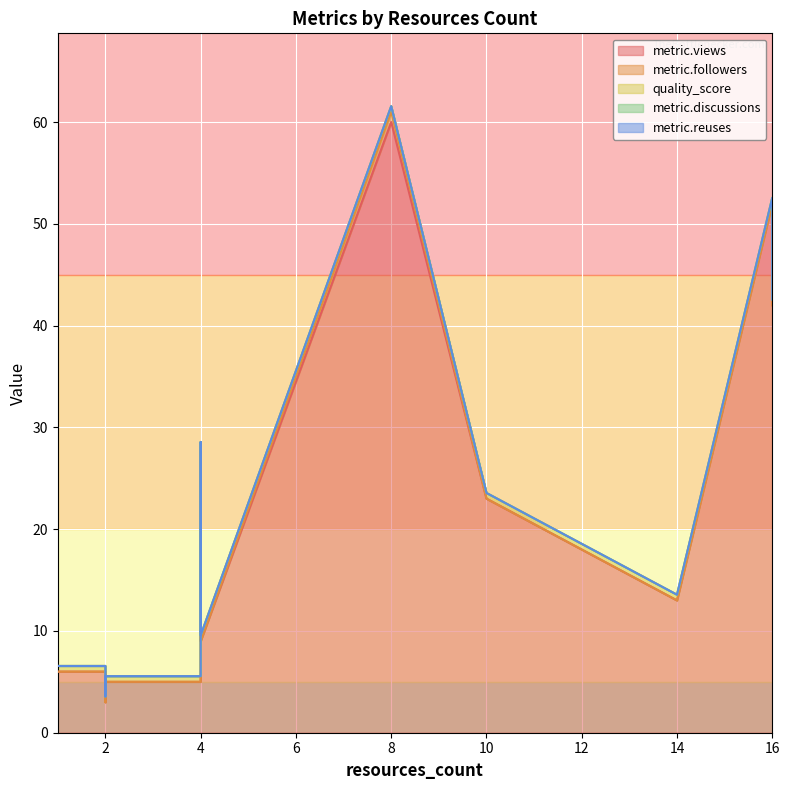

Does the chart display data point markers on the line(s)?

No